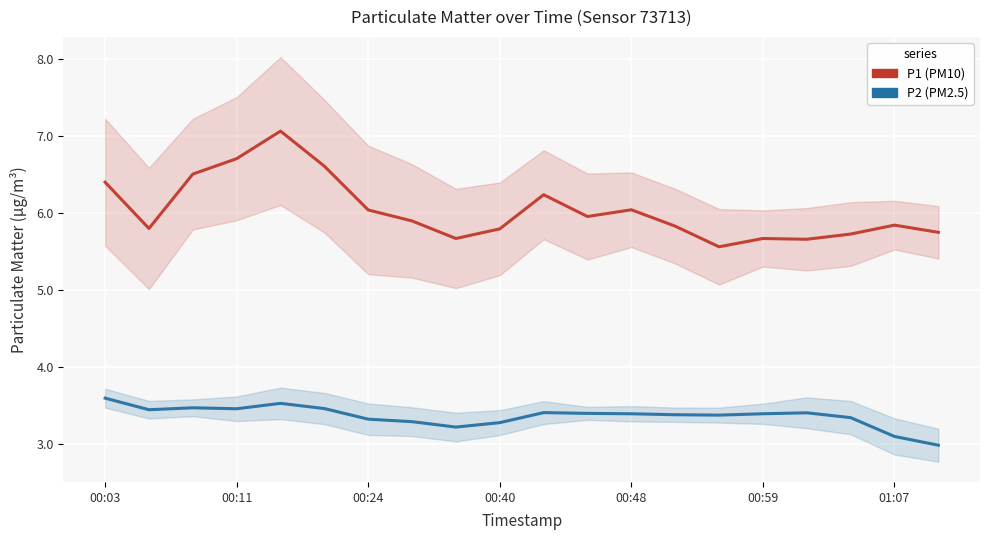

What position from the right is 00:40?

11